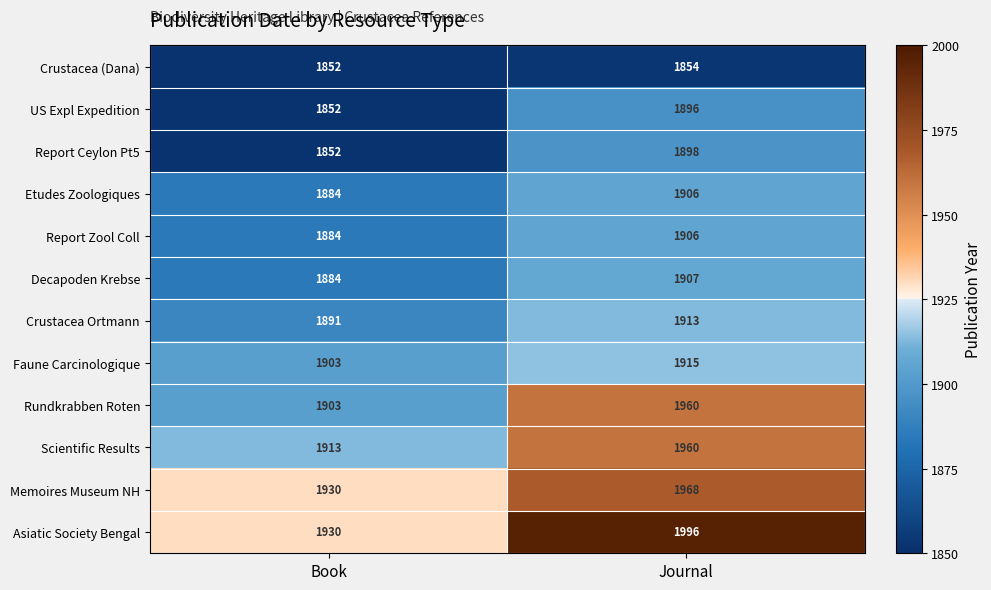

What is the total value across all series at Book?

22678